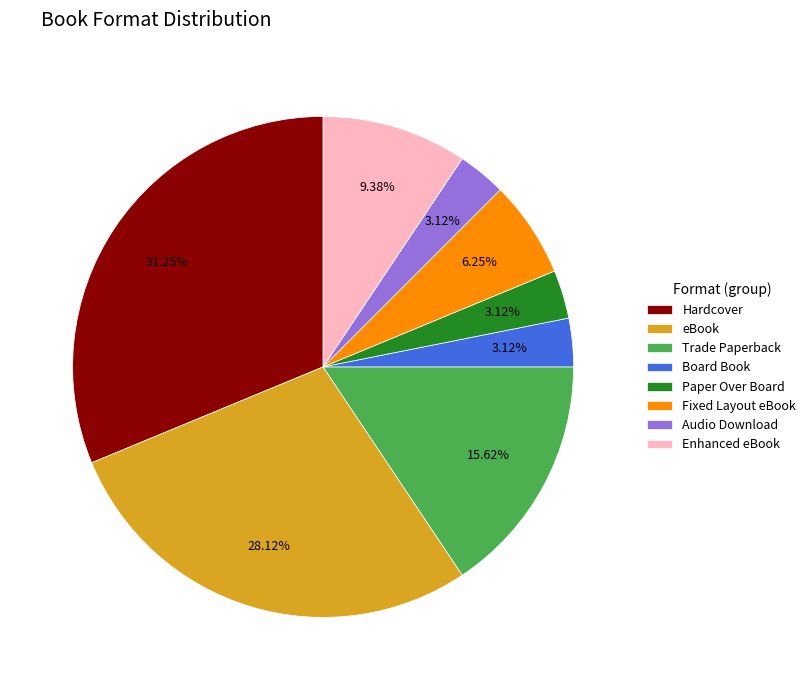

The Audio Download slice represents 17% of the pie. True or false?

False